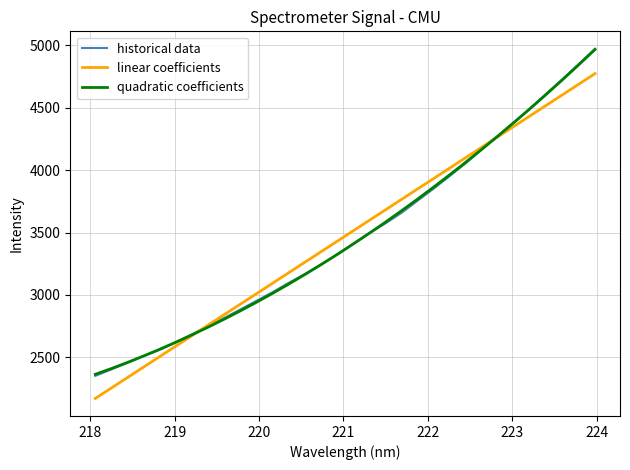

Which series has the widest spread of values?

historical data